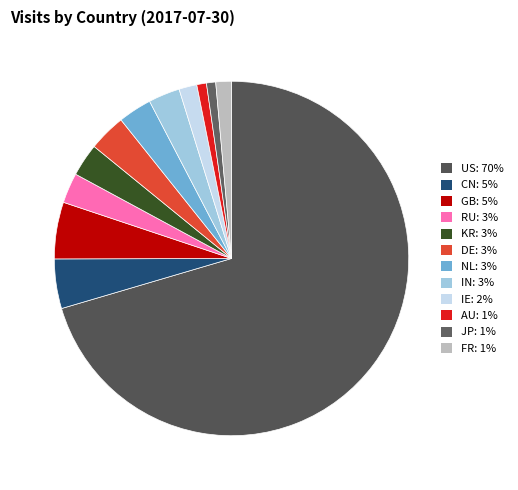

To the nearest percent, what portion does RU represent?

3%